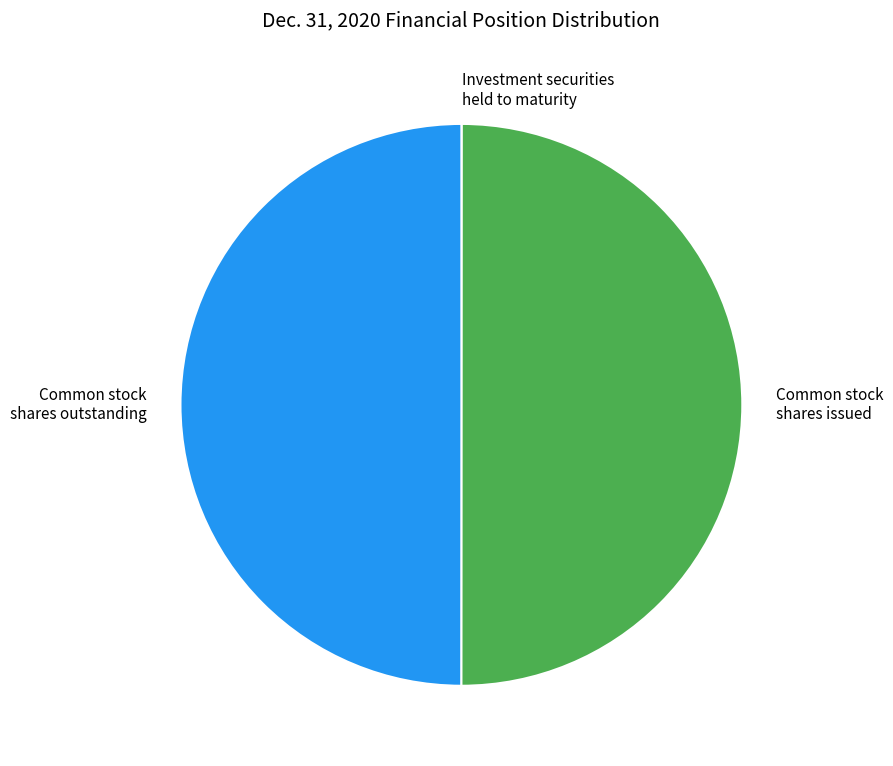

Is it true that Common stock shares outstanding is 50% of the pie?

True